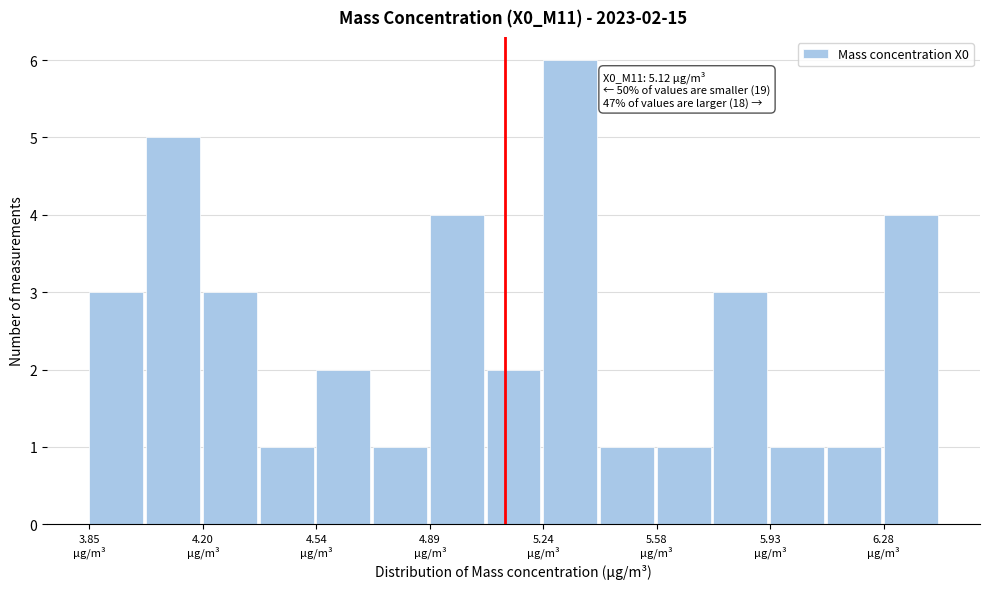

Around what value on the x-axis is the tallest bar? Give the approximate position of its centre, as read against the axis.

5.30